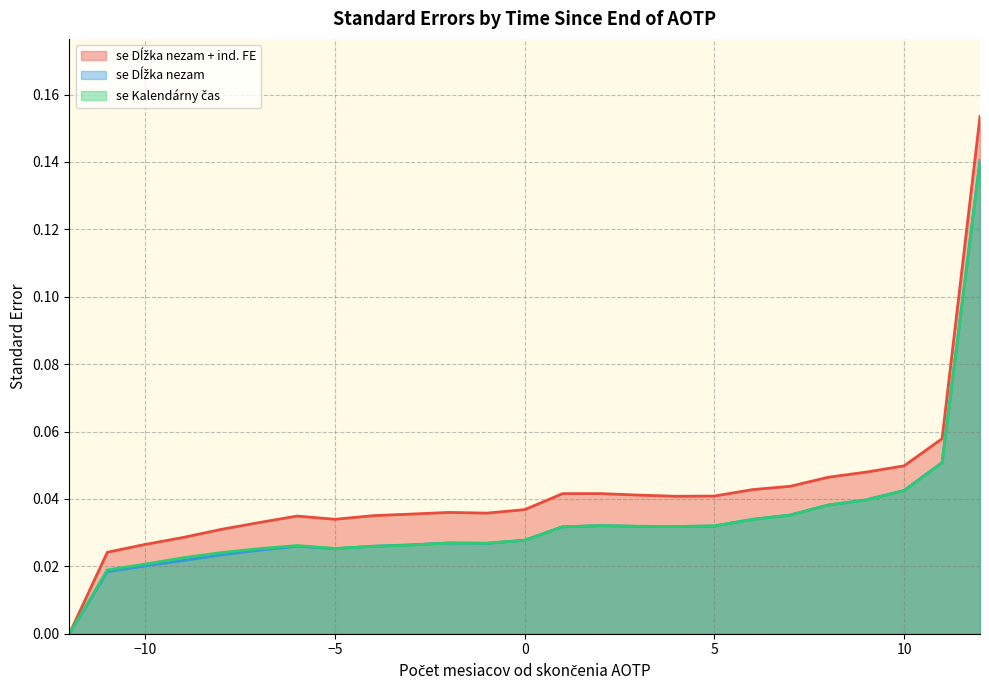

Where is se Dĺžka nezam nearest to the value 0?

-12